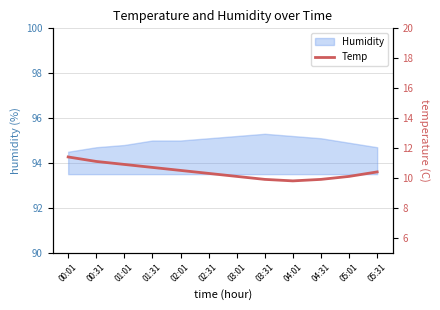

What position from the left is 03:31?

8